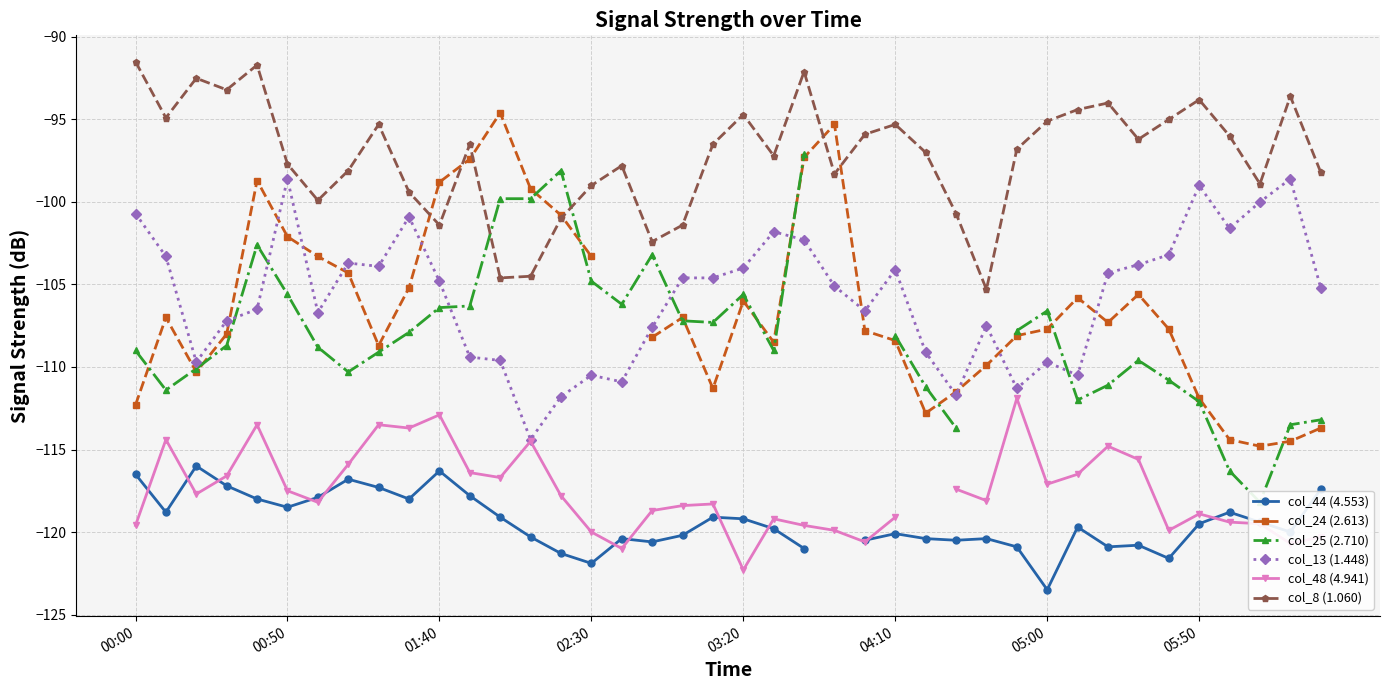

True or false: col_44 (4.553) and col_8 (1.060) intersect in this chart.

False